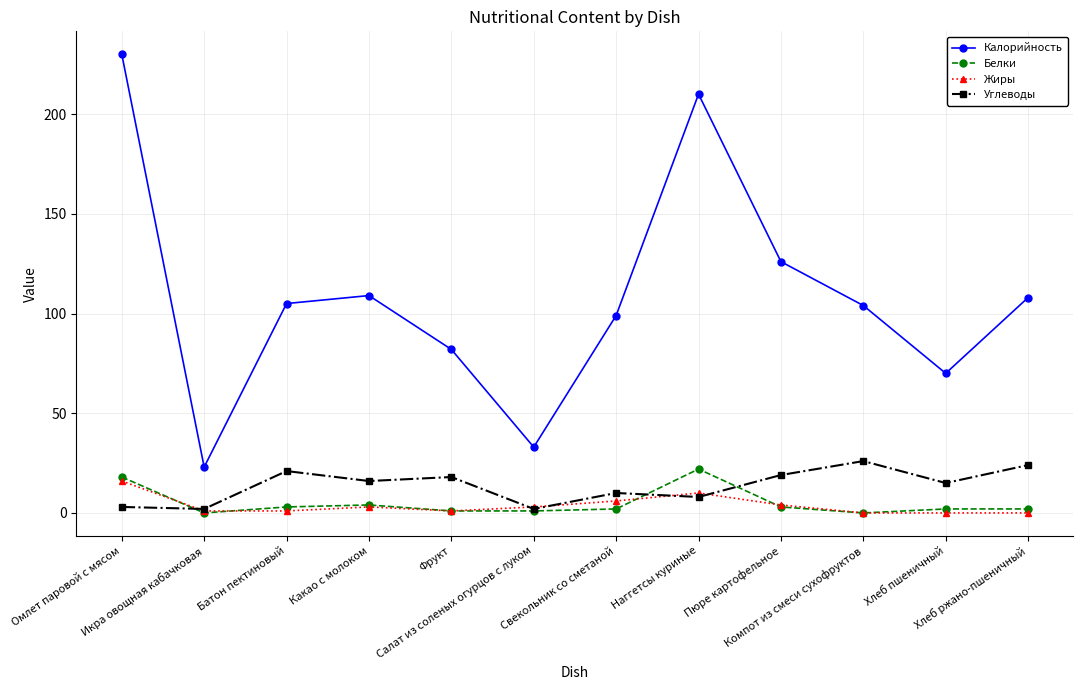

What is the difference between the maximum and minimum values in the Белки series?

22